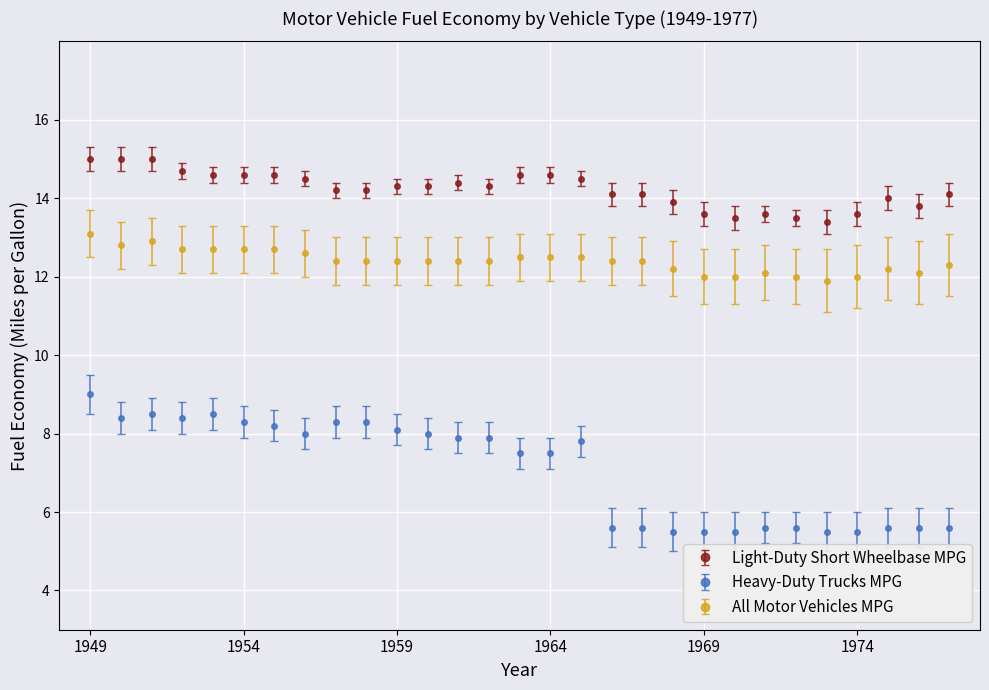

Which series has the widest spread of values?

Heavy-Duty Trucks MPG